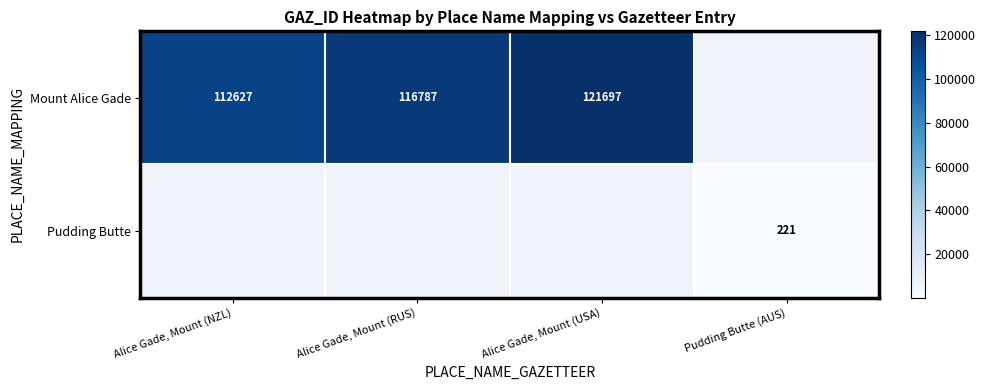

The Mount Alice Gade series shows 112627 at Alice Gade, Mount (NZL). True or false?

True